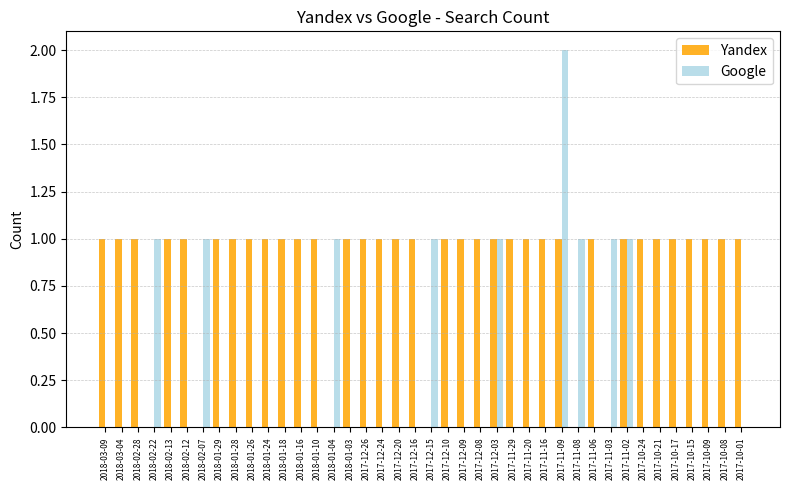

Reading left to right, list all the values displayed in this chart.

Yandex: 1	1	1	0	1	1	0	1	1	1	1	1	1	1	0	1	1	1	1	1	0	1	1	1	1	1	1	1	1	0	1	0	1	1	1	1	1	1	1	1
Google: 0	0	0	1	0	0	1	0	0	0	0	0	0	0	1	0	0	0	0	0	1	0	0	0	1	0	0	0	2	1	0	1	1	0	0	0	0	0	0	0